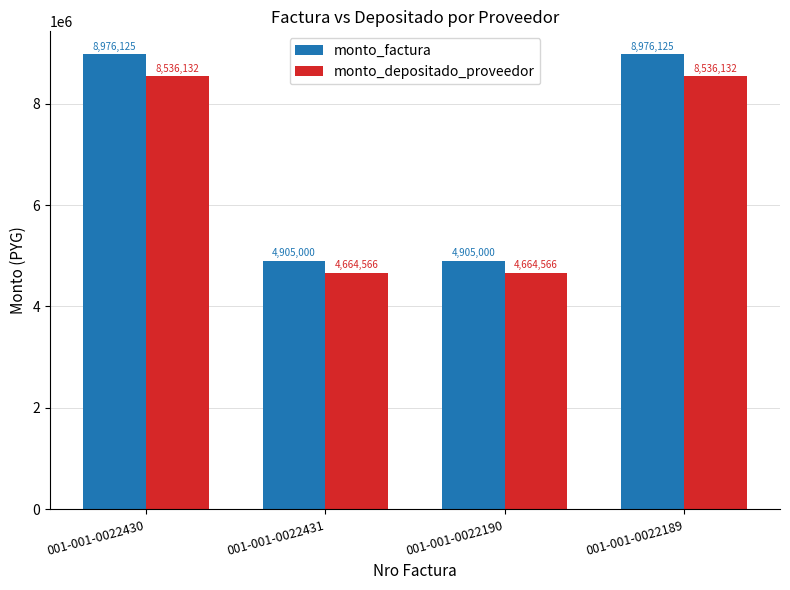

How many values in the monto_depositado_proveedor series are below 8536132?

2